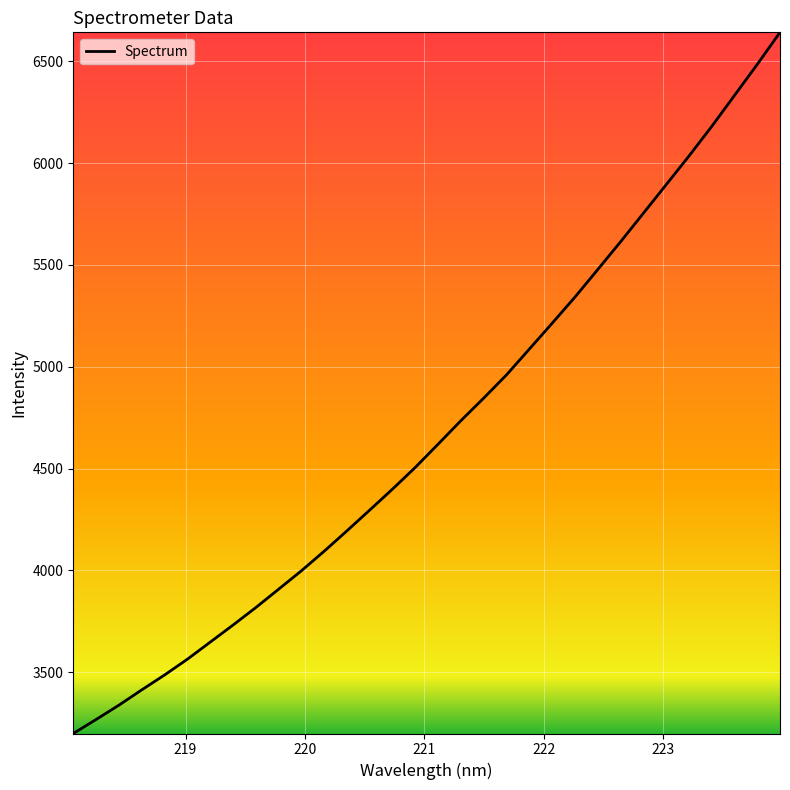

What is the maximum value shown in the chart?

6642.3